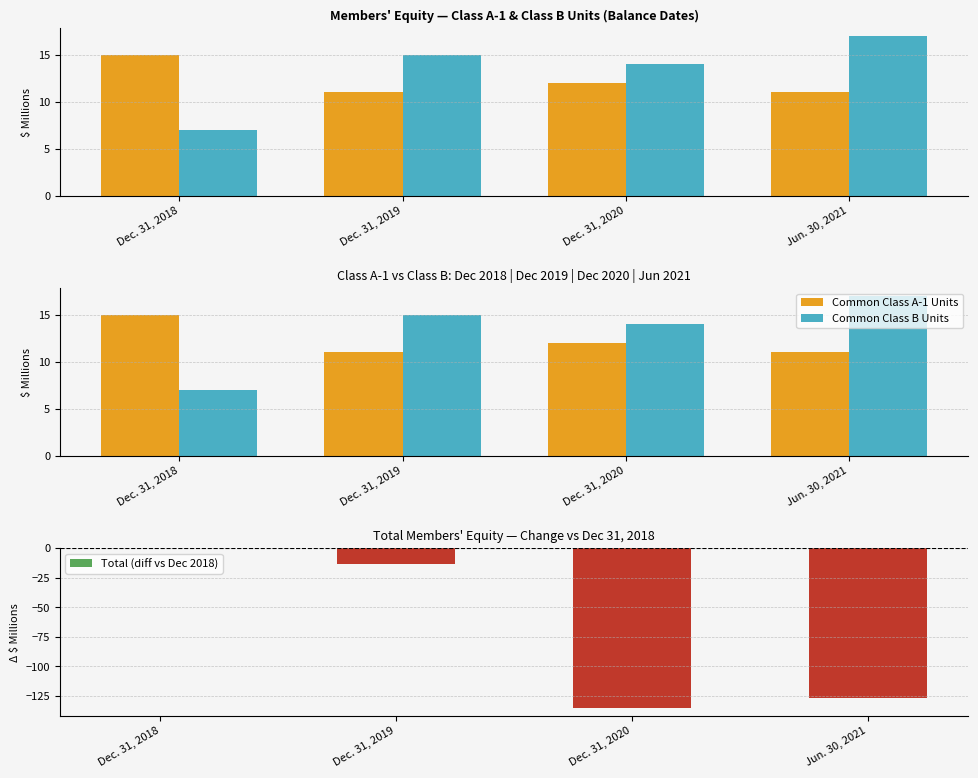

What is the label of the 2nd bar from the left?

Dec. 31, 2019